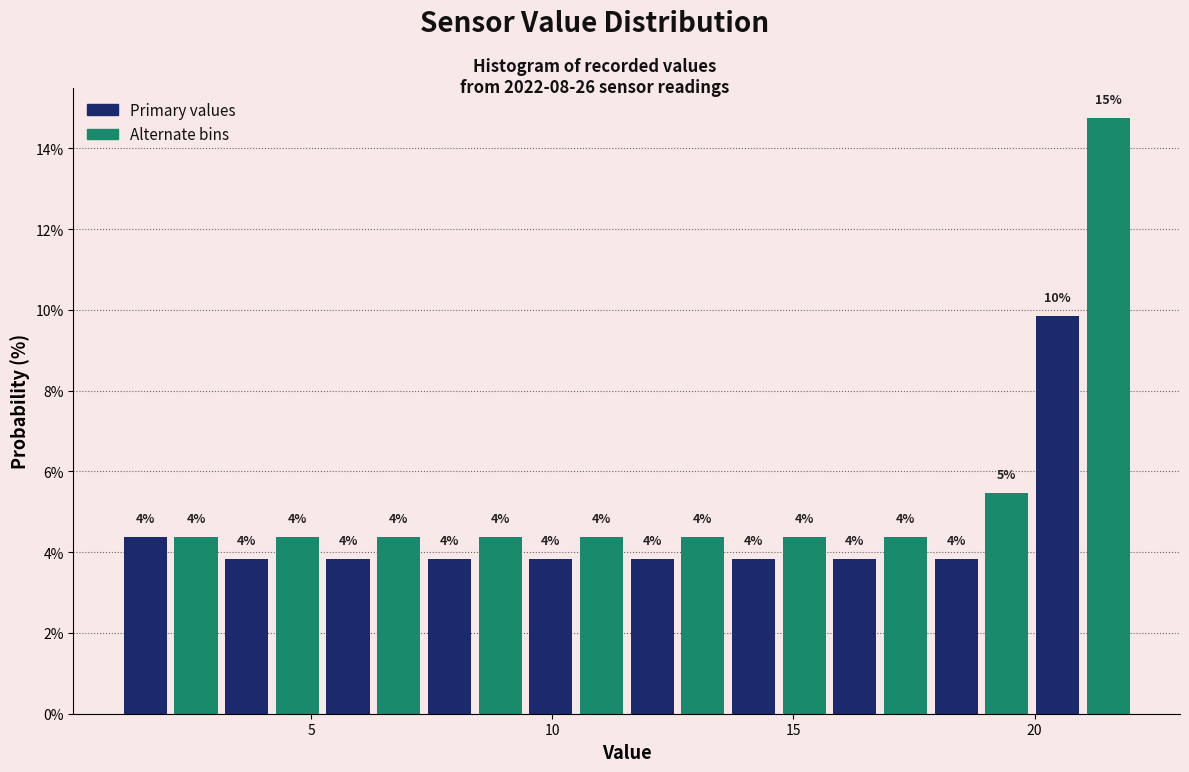

Around what value on the x-axis is the tallest bar? Give the approximate position of its centre, as read against the axis.

21.5